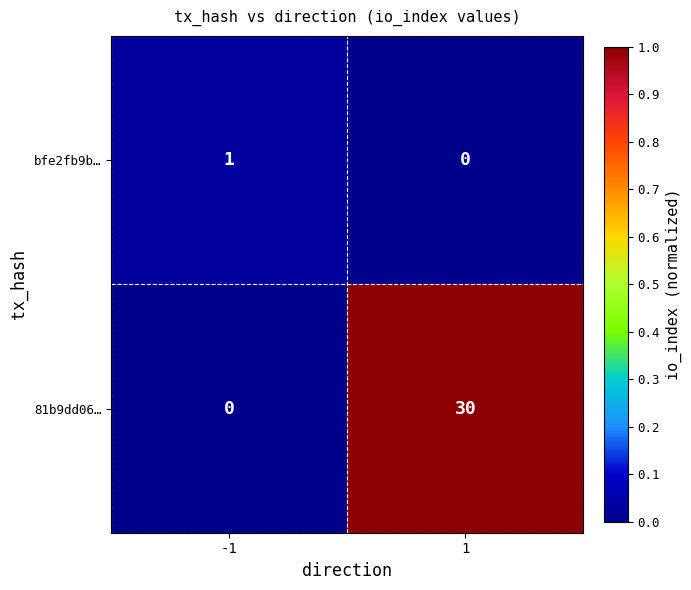

Rank the series at -1 from lowest to highest value.

81b9dd06…, bfe2fb9b…